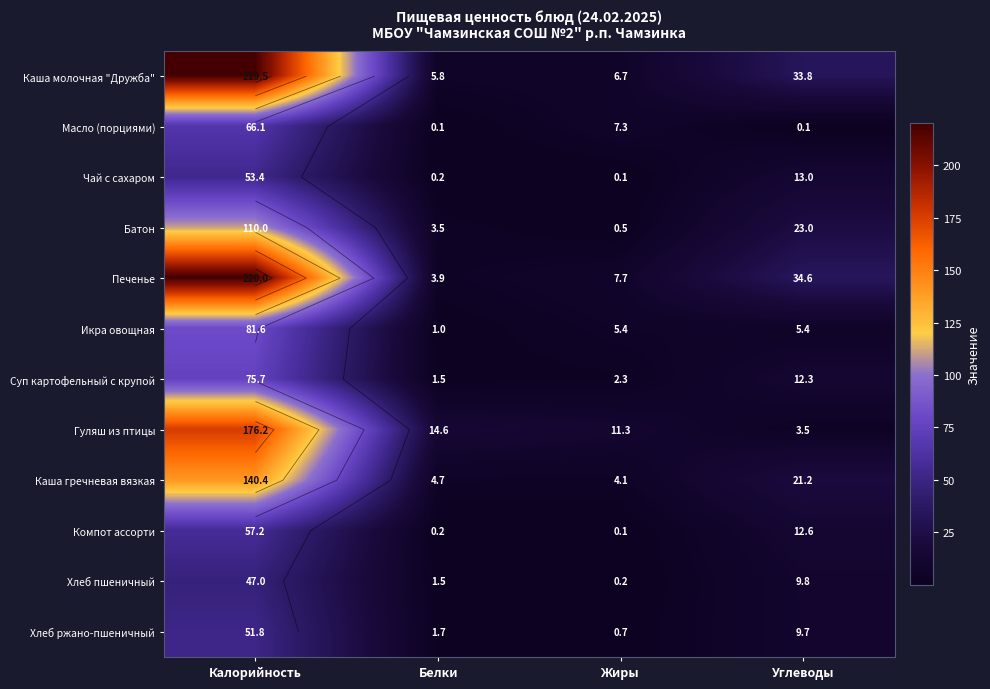

True or false: Хлеб пшеничный has a value of 1.5 at Белки.

True